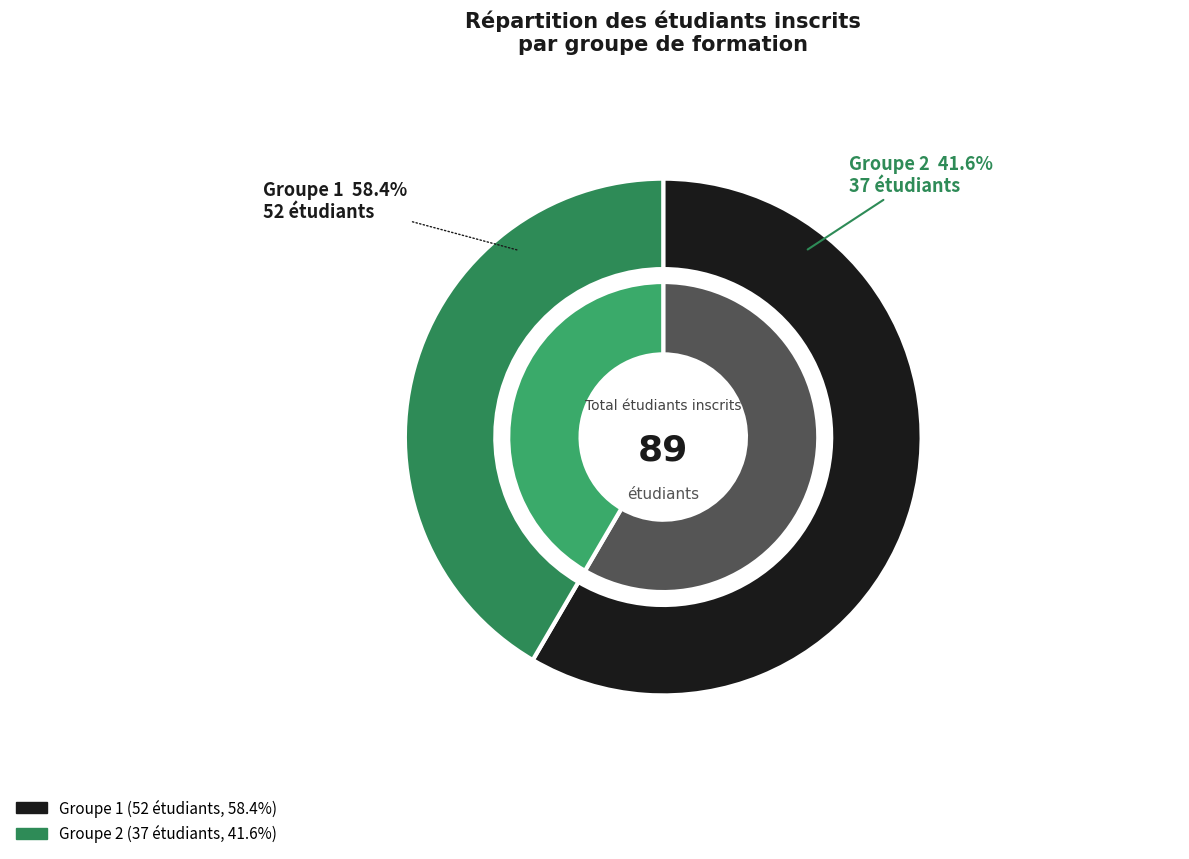

Which category has the smallest portion of the pie?

Groupe 2